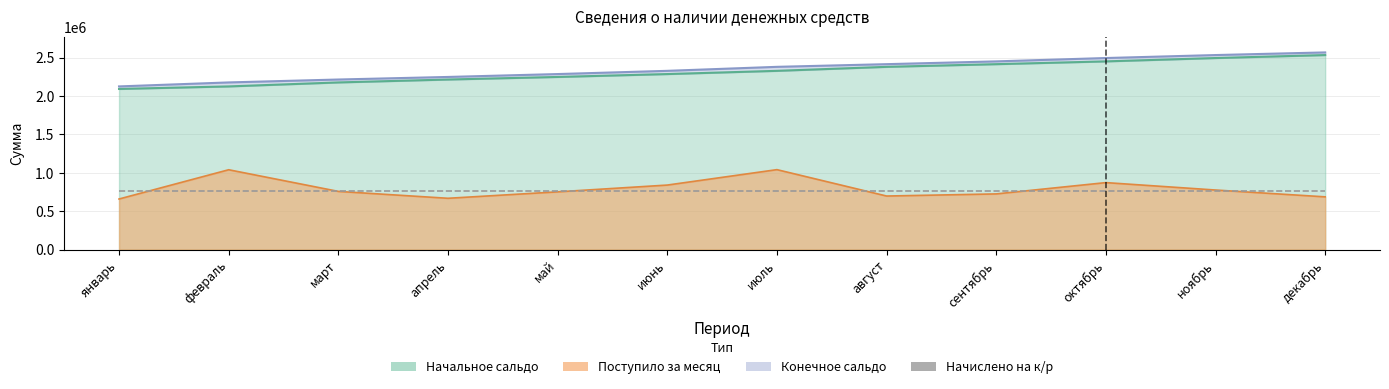

The value of Поступило за месяц at ноябрь is 1123151.2. True or false?

False